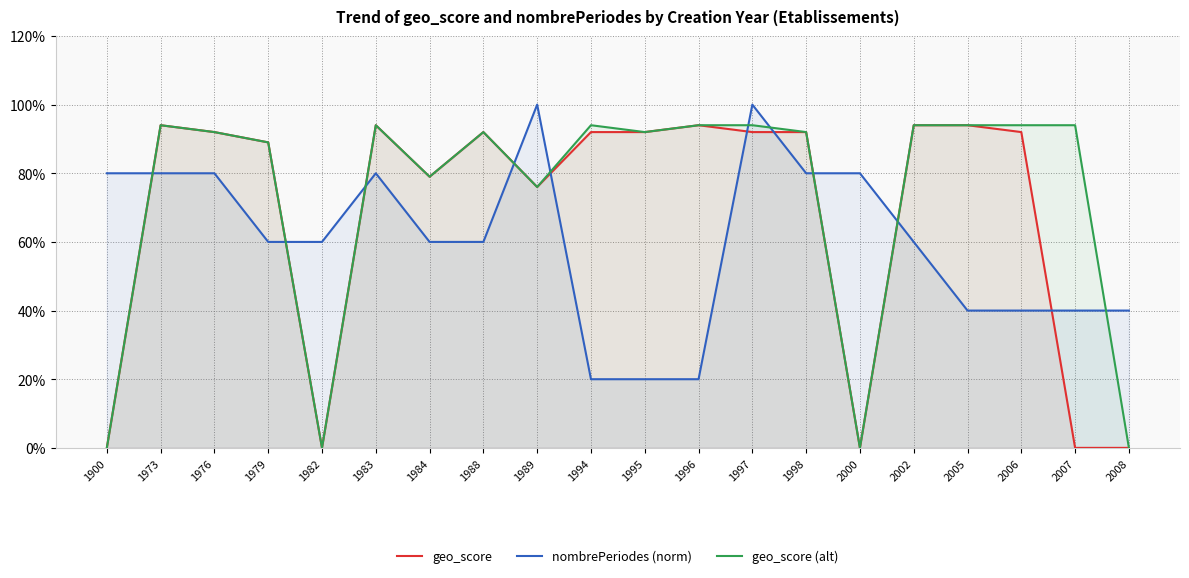

True or false: geo_score (alt) has a value of -0.4 at 2008.

False